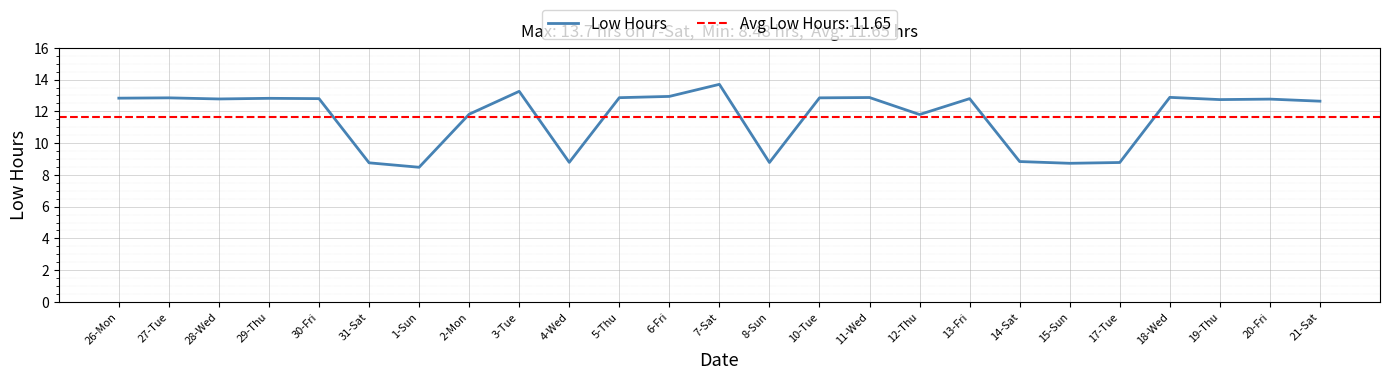

What is the difference between the maximum and second lowest values?

5.0